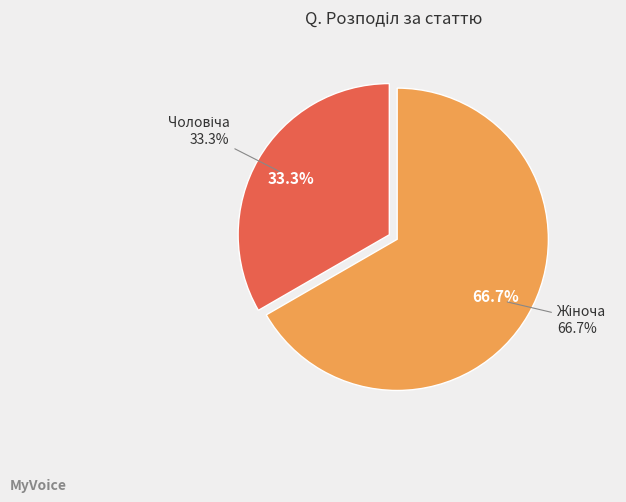

To the nearest percent, what is the combined percentage of Чоловіча and Жіноча?

100%